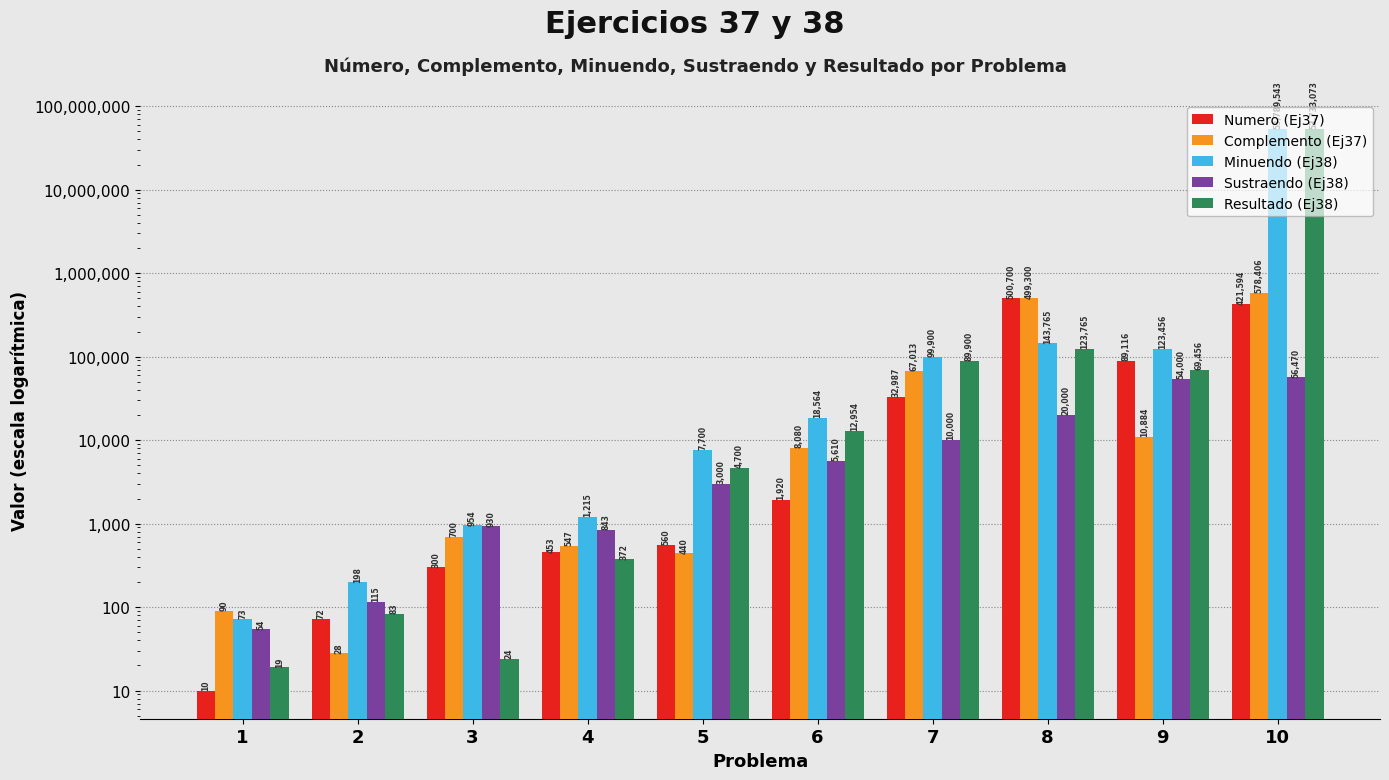

Is the value of Complemento (Ej37) at 7 greater than the value of Numero (Ej37) at 2?

Yes